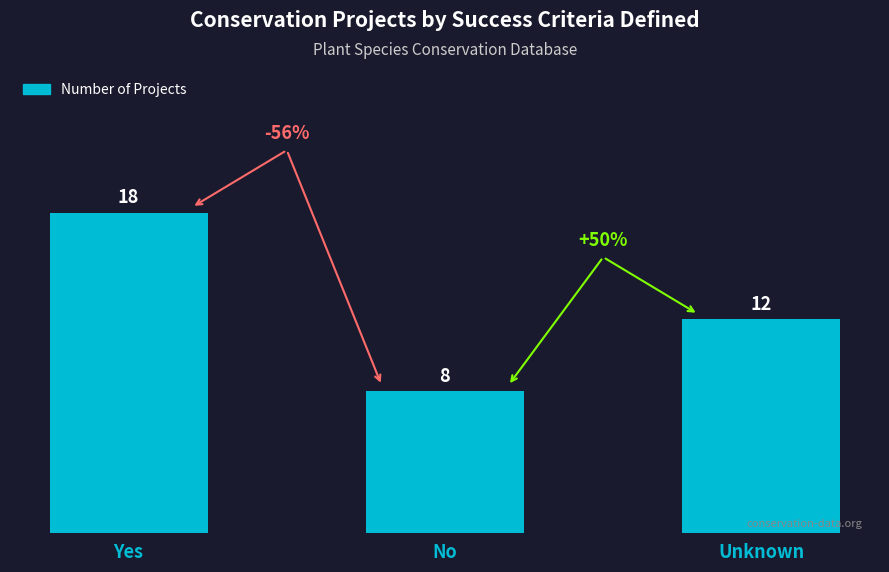

What is the difference between the values at Yes and No?

10